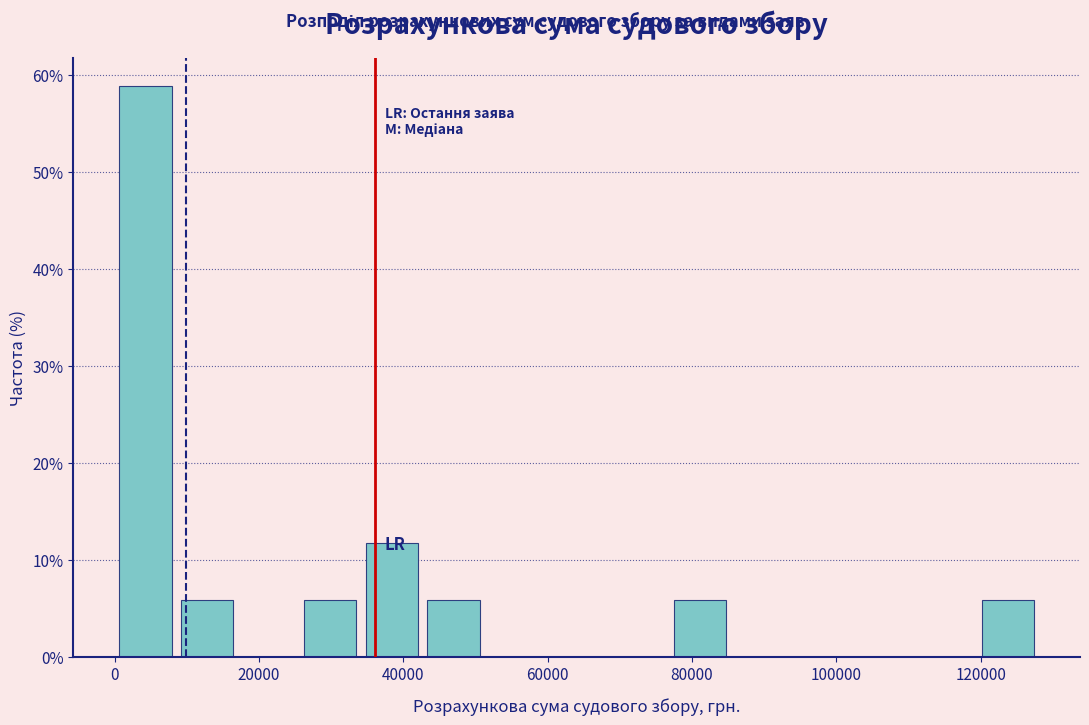

Reading left to right, transcribe this chart: for each bar, give the range it covers on the x-axis and its height. Neither the bar edges nor the heights are printed on the chart, so give them approximately, as read against the axes.

0 to 8000: 59
8000 to 18000: 6
18000 to 26000: 0
26000 to 34000: 6
34000 to 42000: 12
42000 to 52000: 6
52000 to 60000: 0
60000 to 68000: 0
68000 to 76000: 0
76000 to 86000: 6
86000 to 94000: 0
94000 to 102000: 0
102000 to 110000: 0
110000 to 120000: 0
120000 to 128000: 6